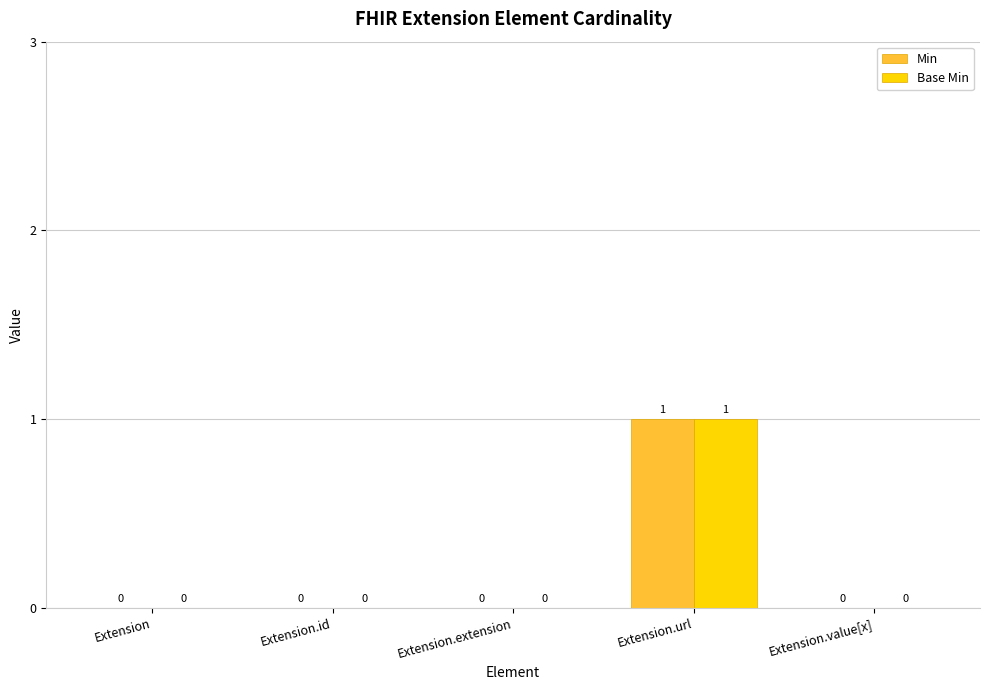

The Min series shows 0 at Extension.extension. True or false?

True